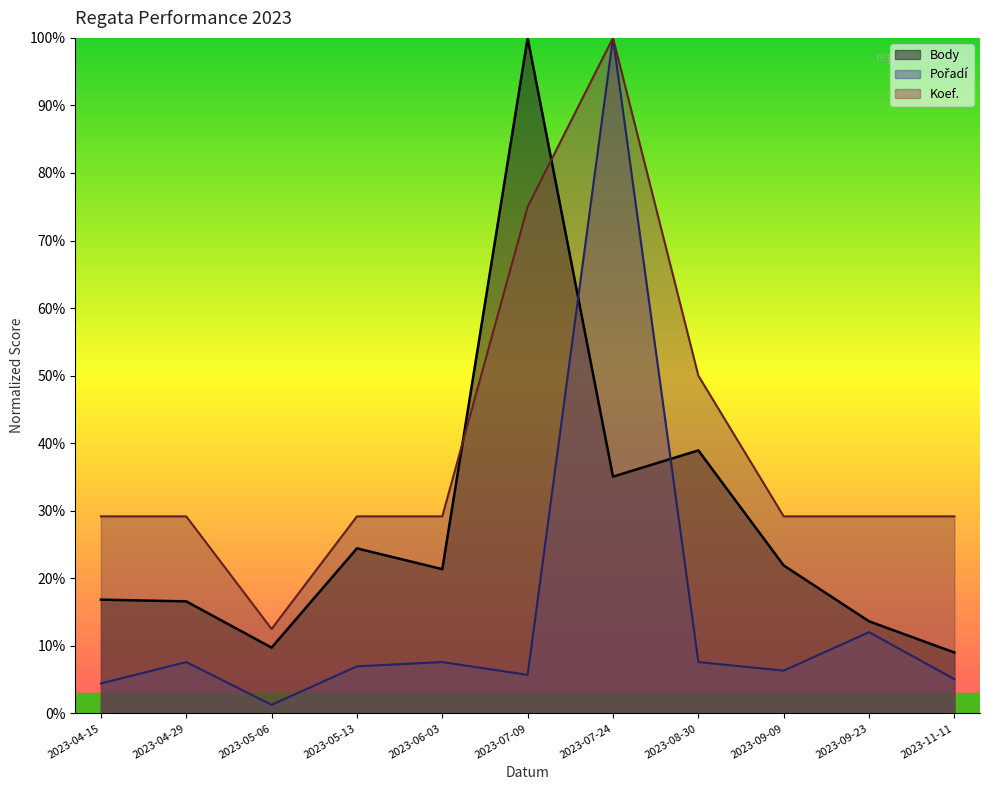

Does the chart have visible grid lines?

No